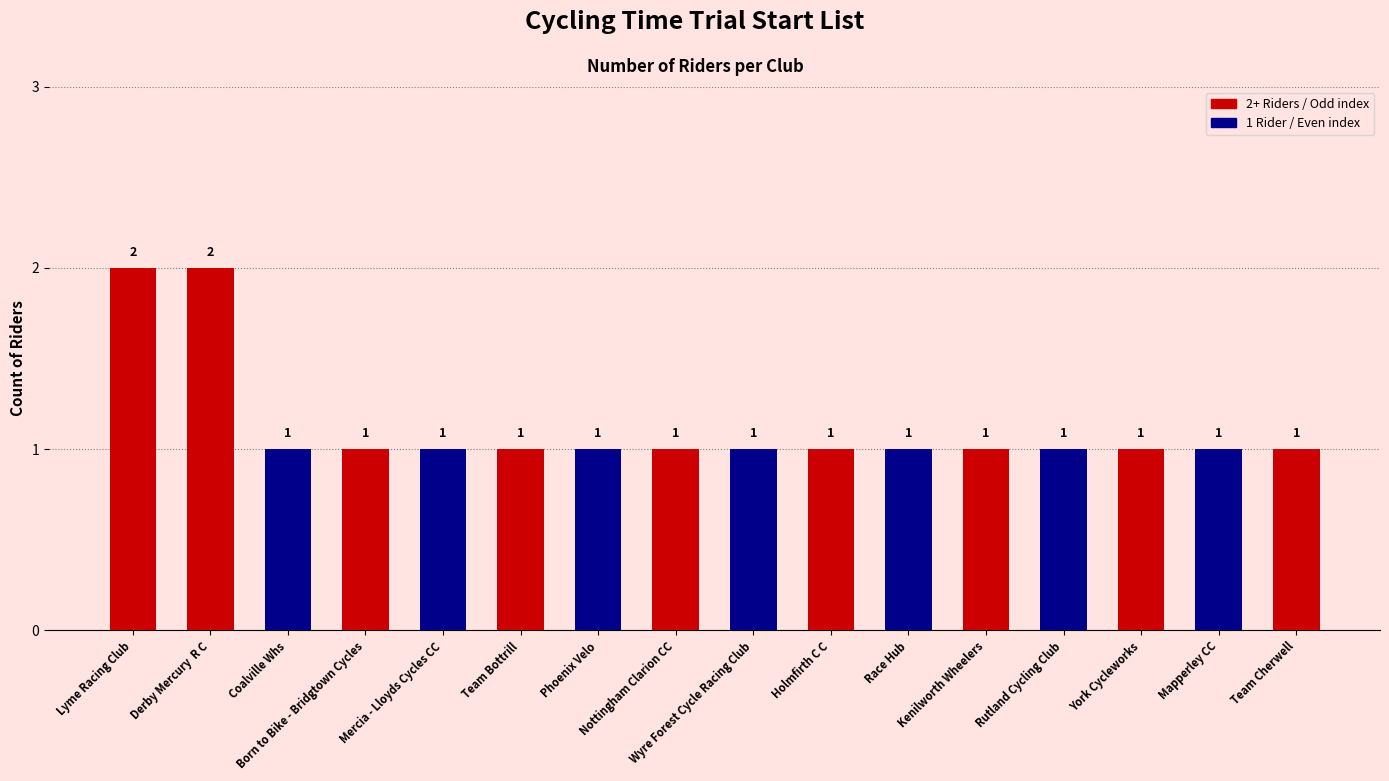

What is the value of the 11th bar from the left?

1